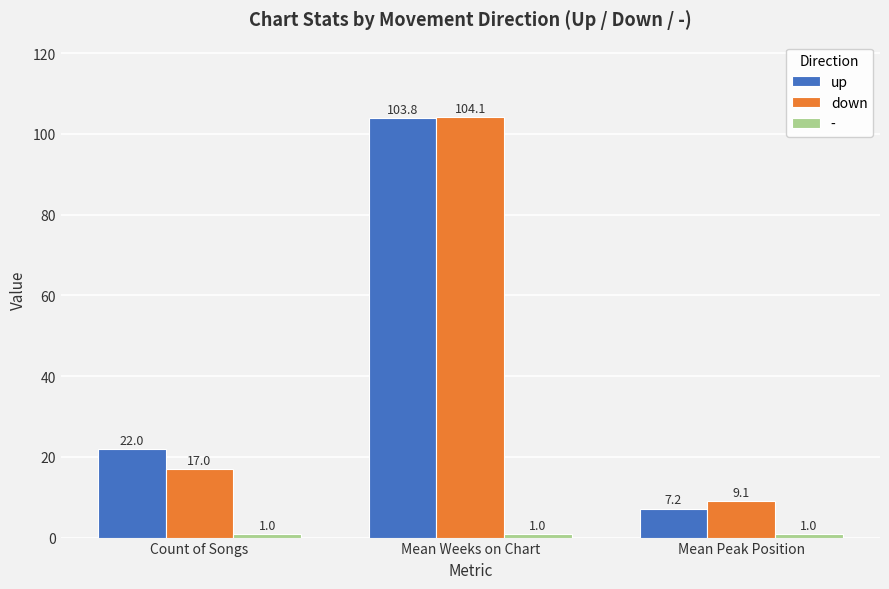

What is the difference between the down values at Mean Peak Position and Count of Songs?

7.9